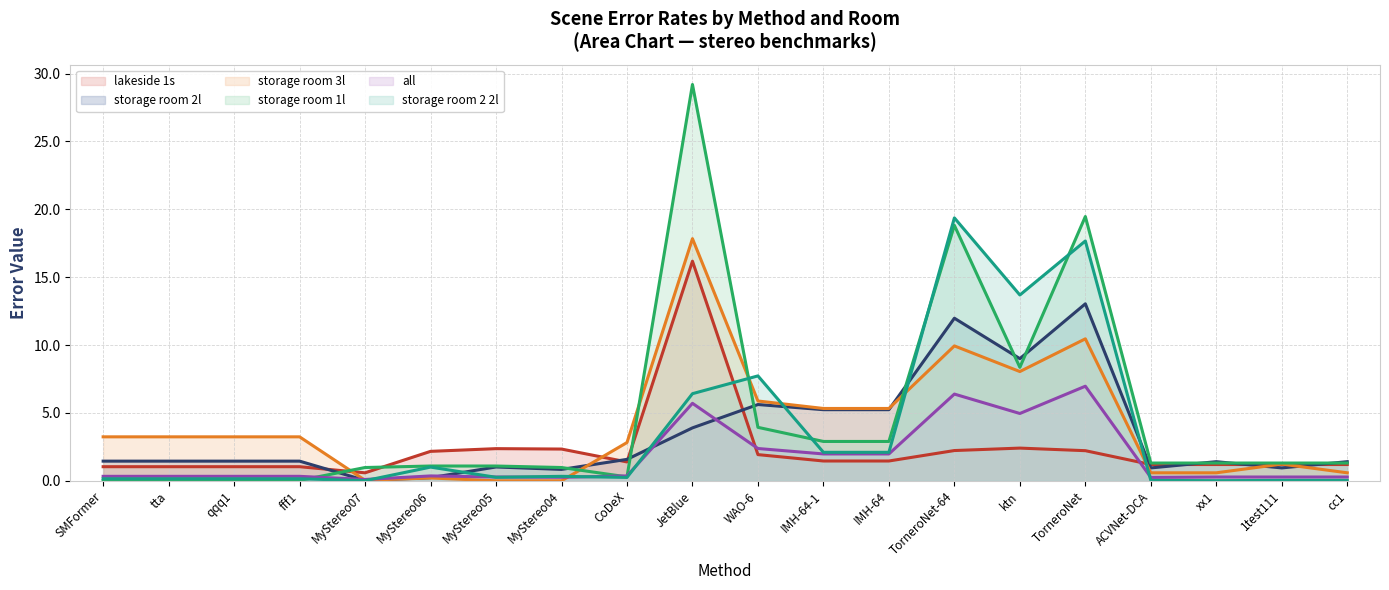

How many intersections are there between storage room 1l and storage room 3l?

5